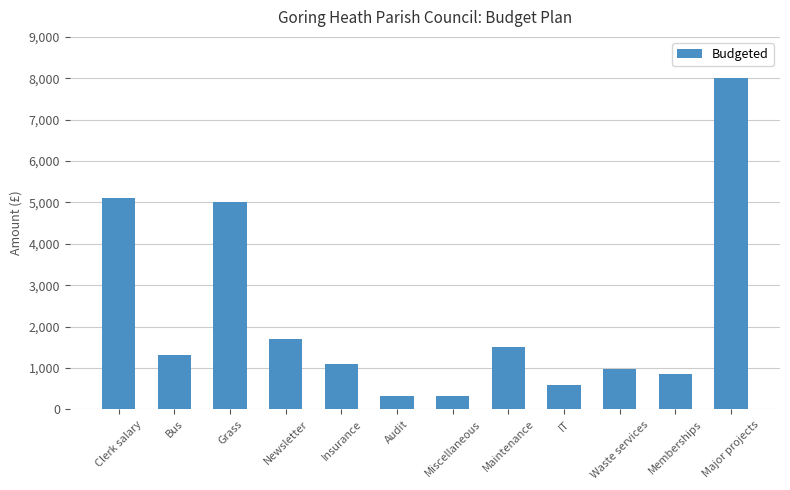

Read the value at Newsletter.

1694.2